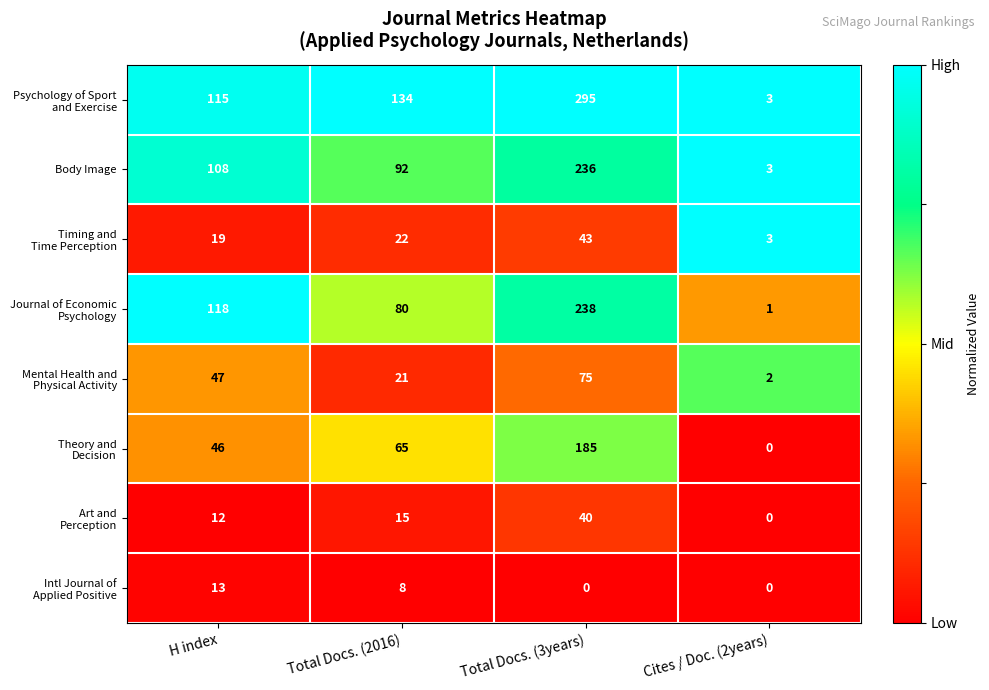

What is the greatest value displayed?

295